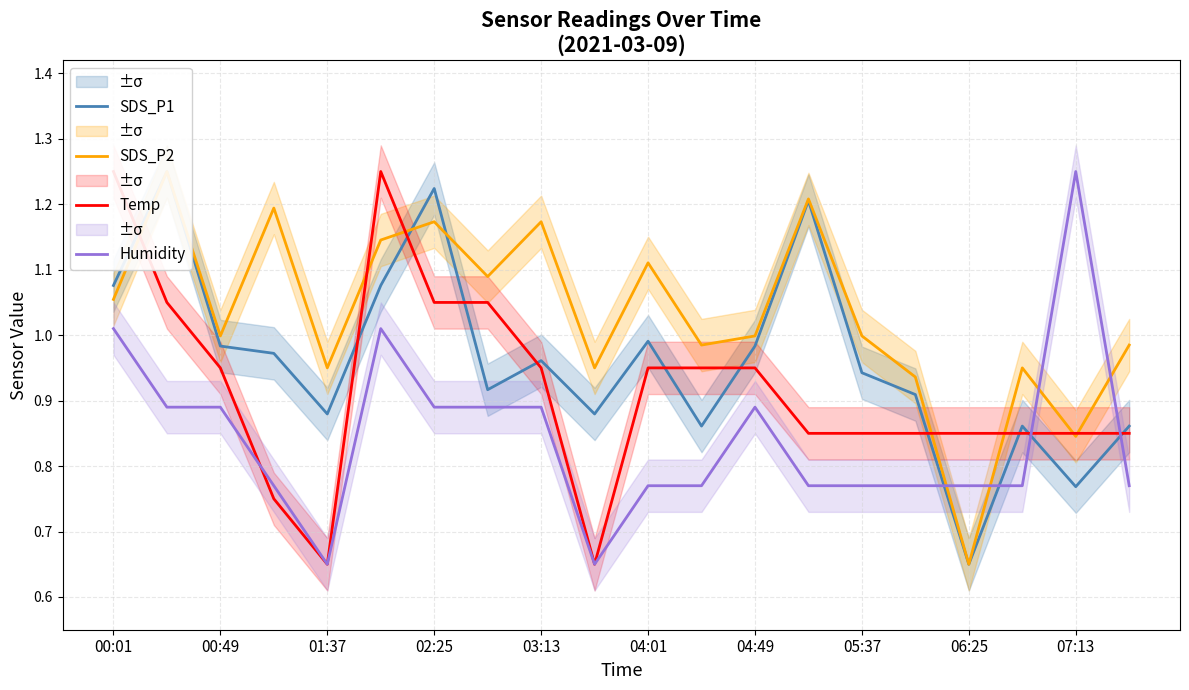

How many lines are shown in the chart?

4